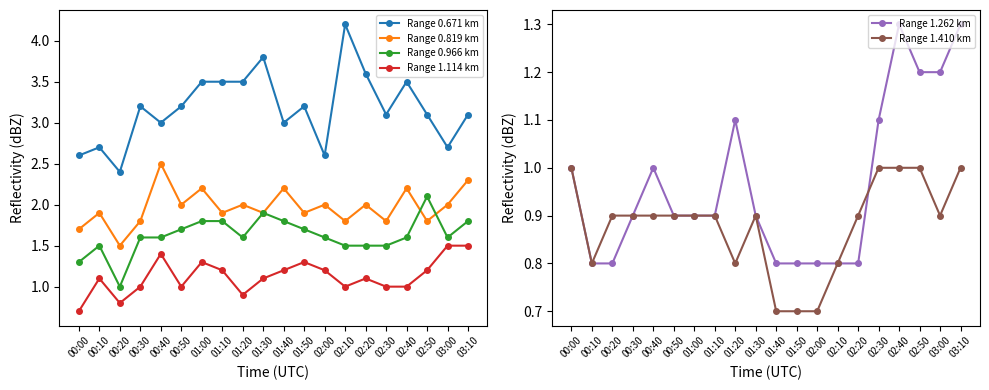

True or false: Range 1.410 km and Range 0.819 km intersect in this chart.

False